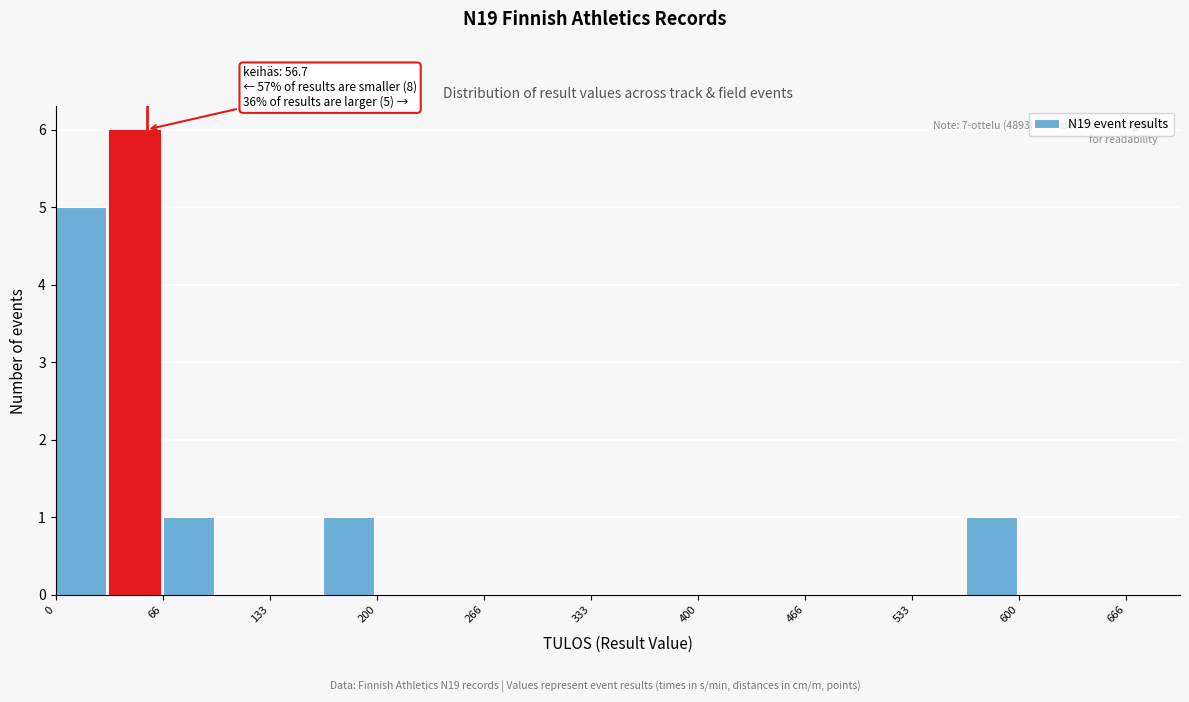

Read against the x-axis, roughly where is the centre of the tallest bar?

50